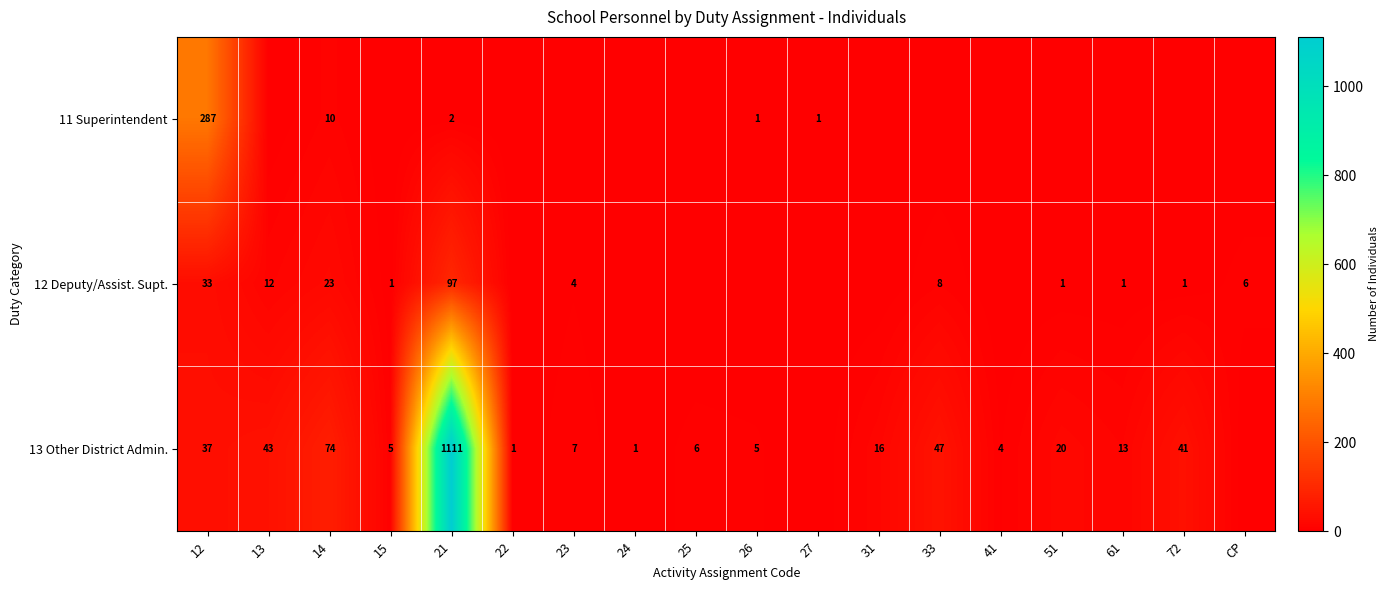

Is it true that 12 Deputy/Assist. Supt. equals 33 at 12?

True